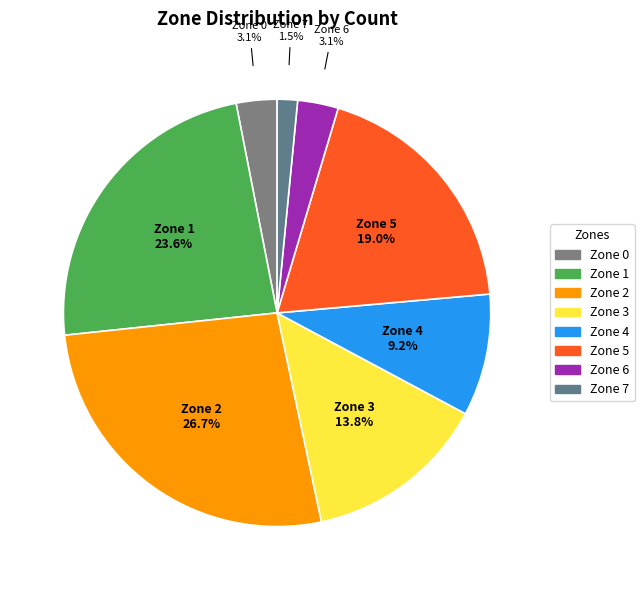

Does any single category account for the majority?

No